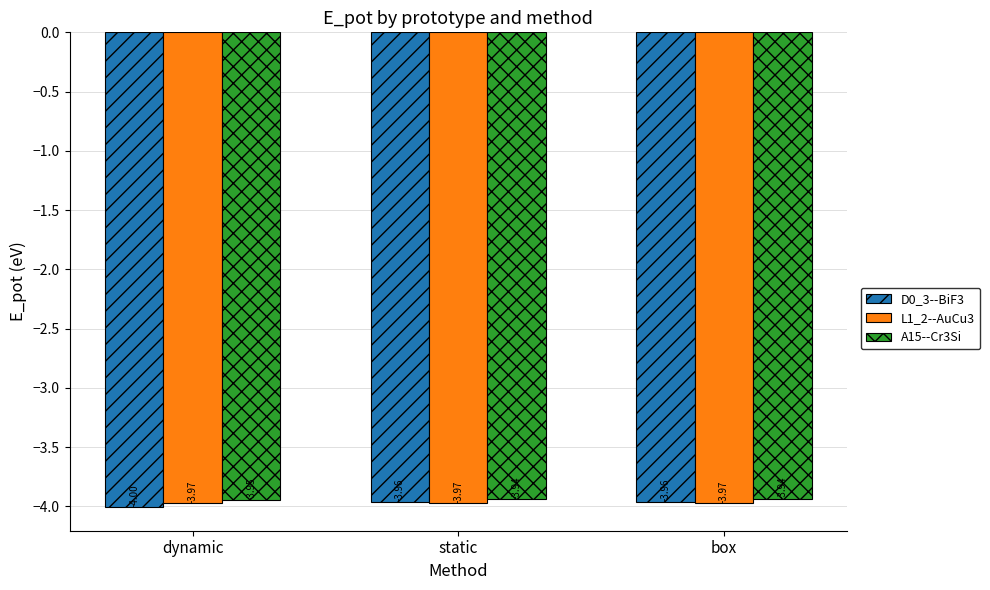

What is the sum of the L1_2--AuCu3 values at dynamic and box?

-7.9